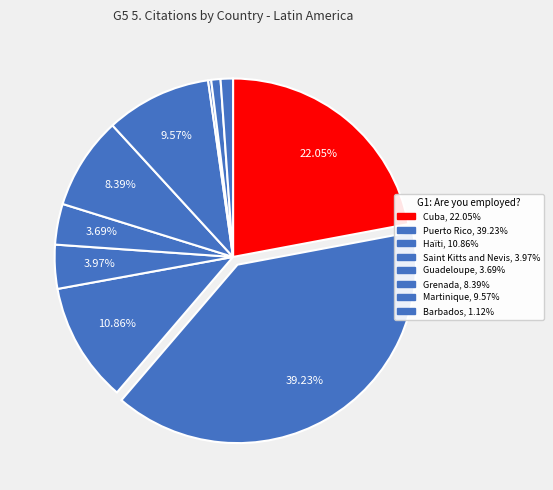

How many segments does this pie chart have?

10